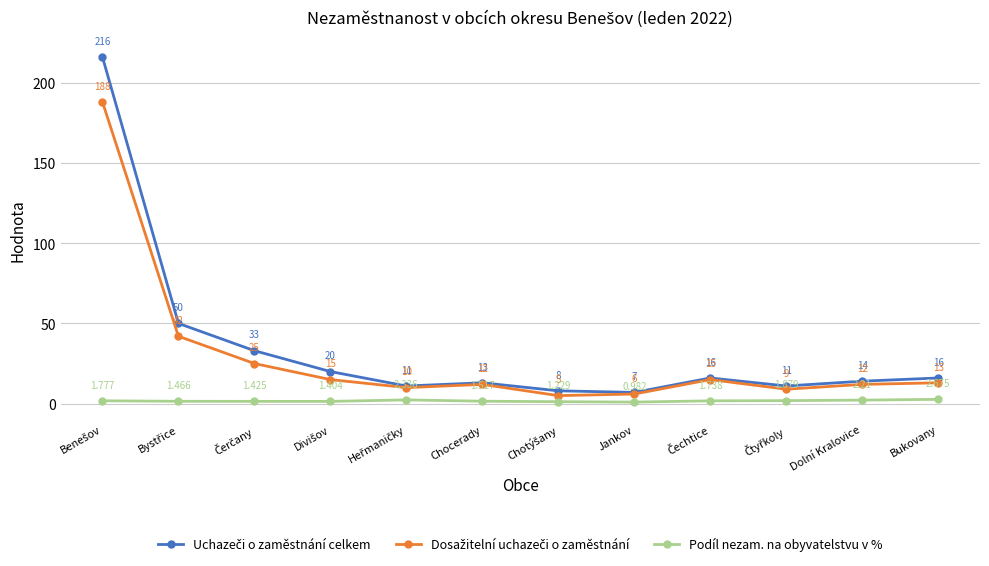

What is the label of the 1st point from the right?

Bukovany